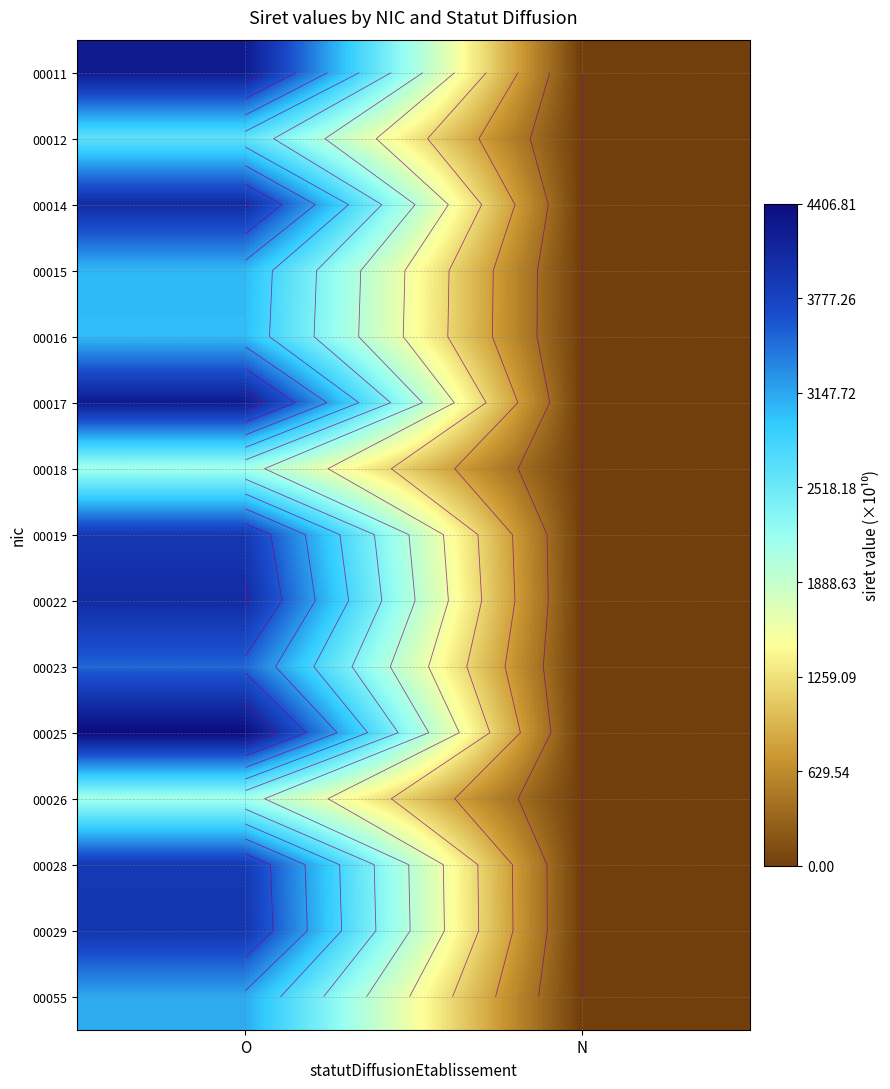

What is the sum of all 00023 values?

3520.8